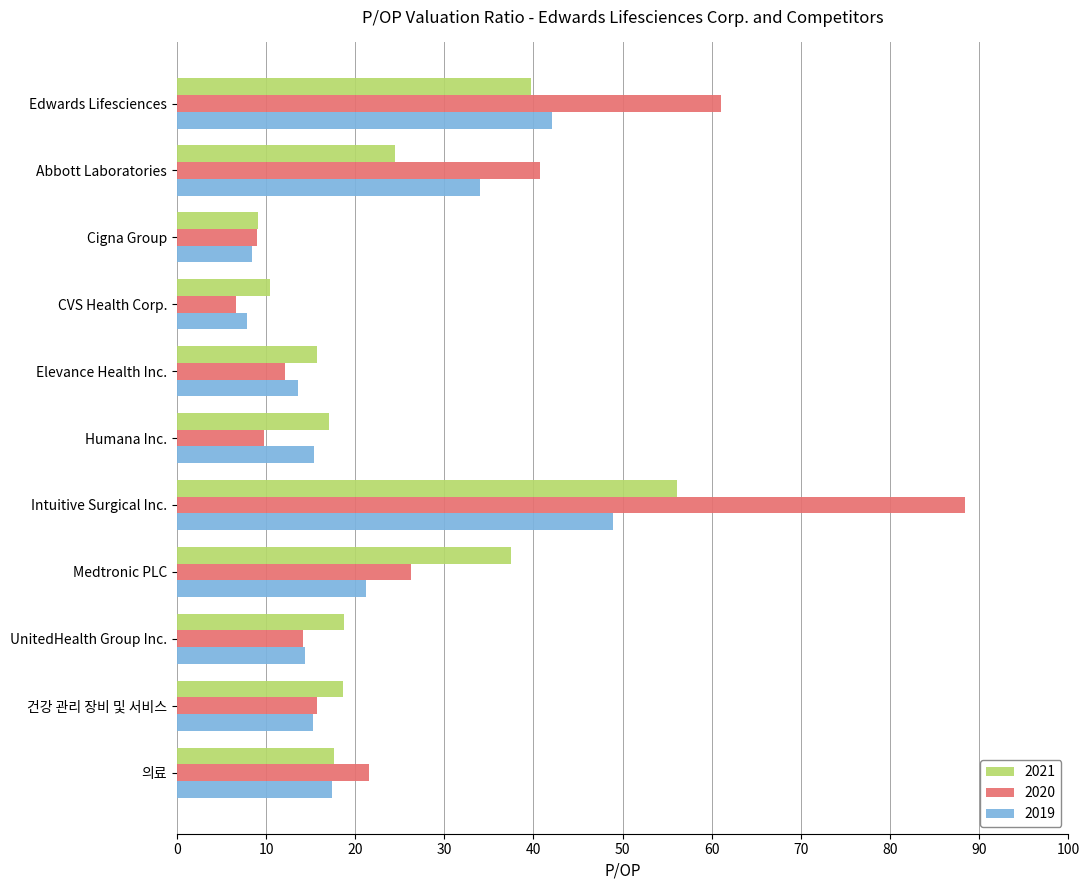

Rank the series by their maximum value, from highest to lowest.

2020, 2021, 2019